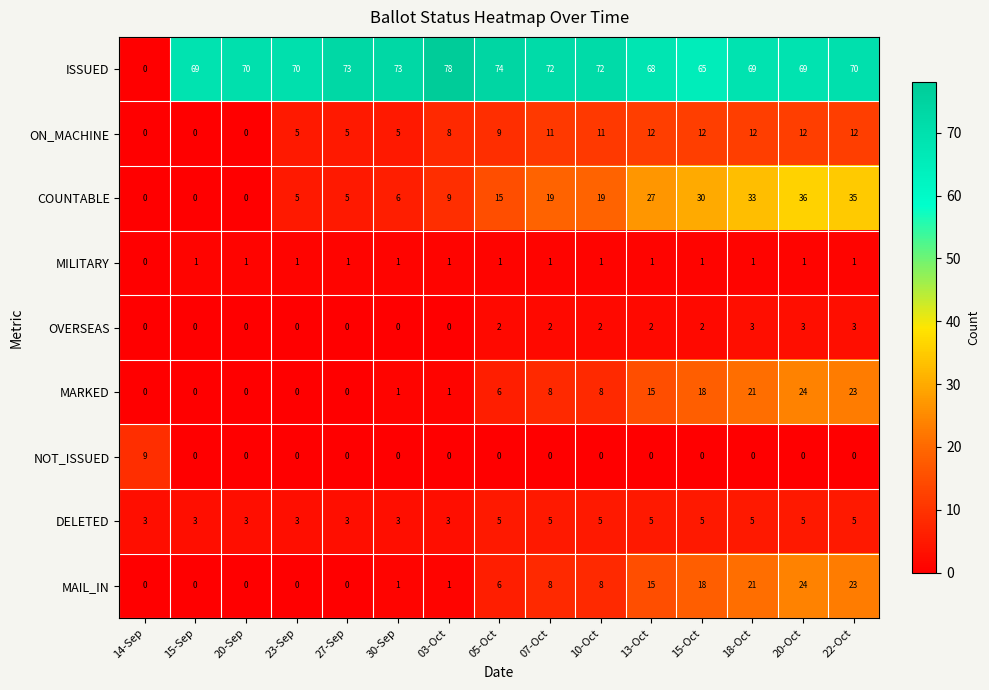

The ISSUED series shows 30 at 14-Sep. True or false?

False